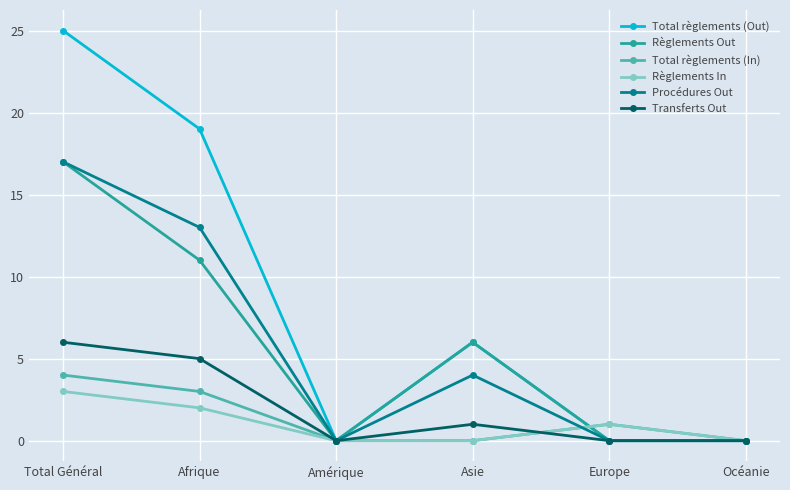

What is the total value across all series at Europe?

2